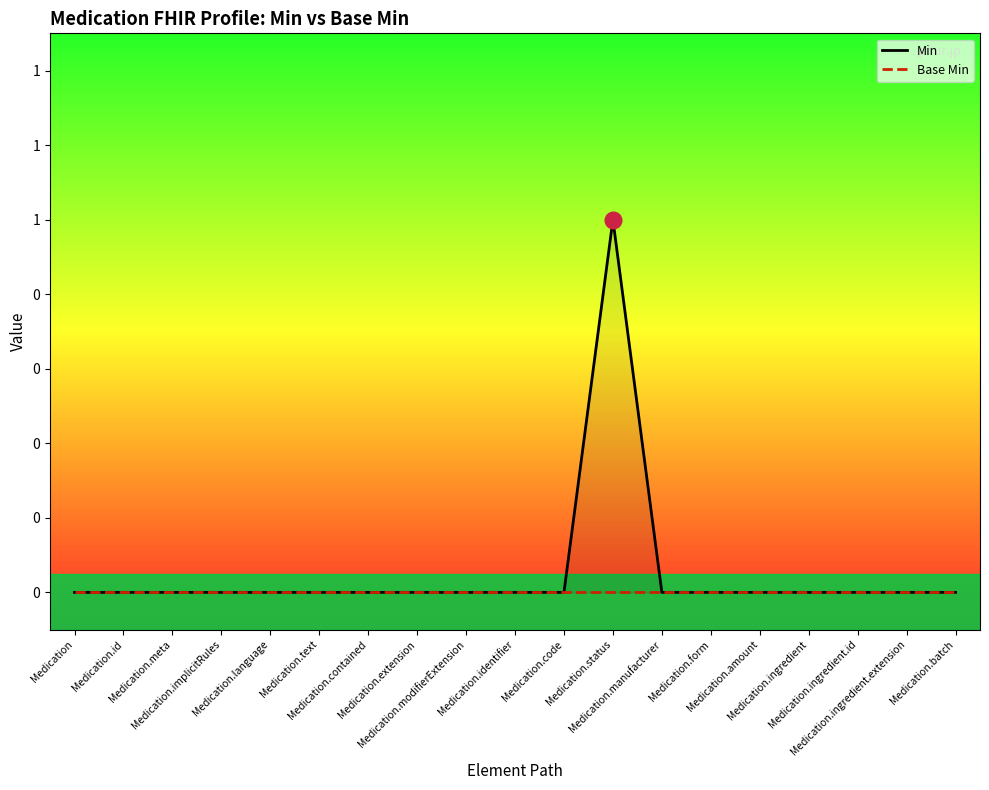

Rank the series at Medication.amount from lowest to highest value.

Min, Base Min